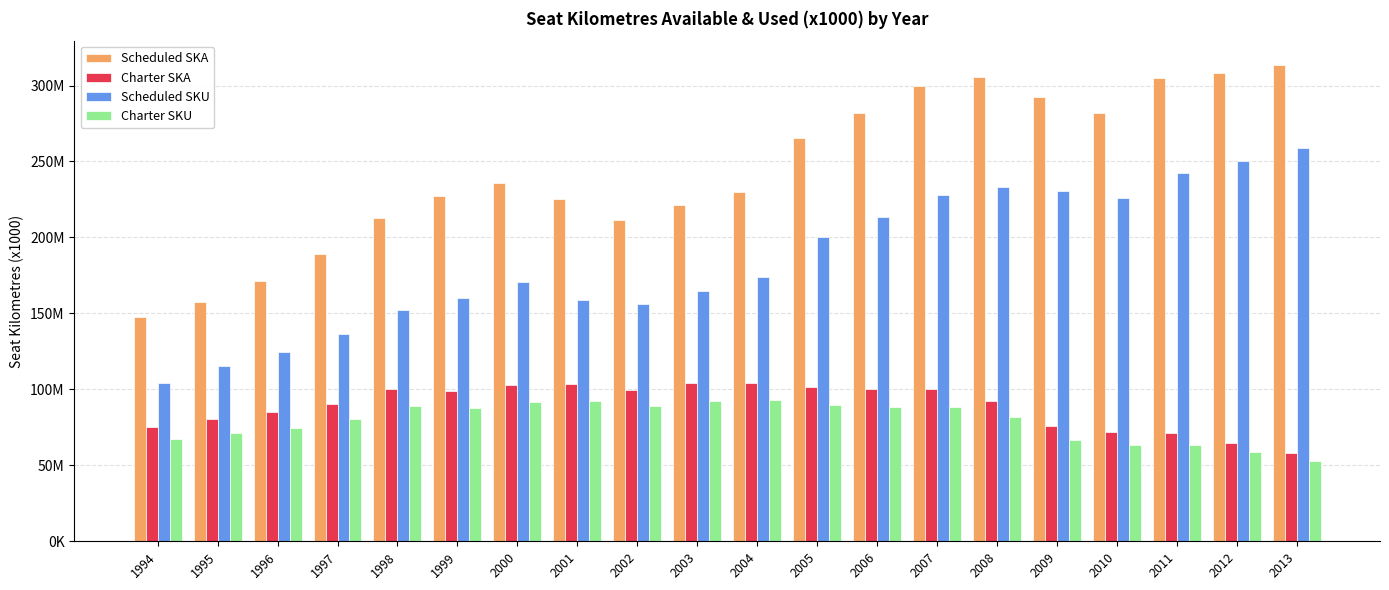

Does the chart contain any negative values?

No